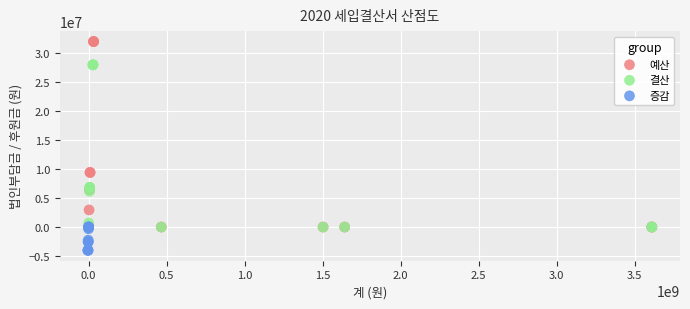

Which series has the widest spread of Y values?

예산